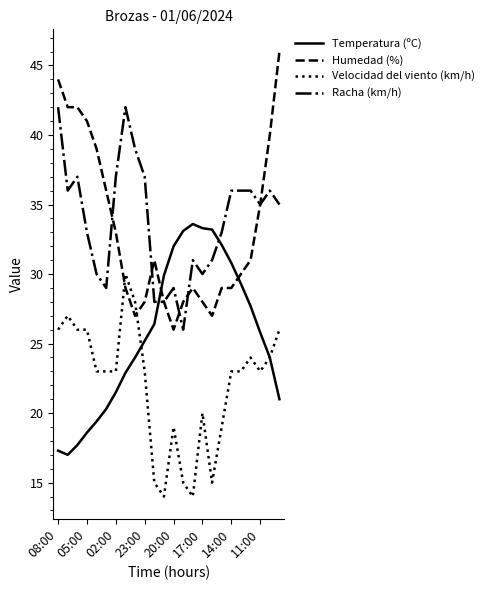

Which series has the largest range (max minus min)?

Humedad (%)